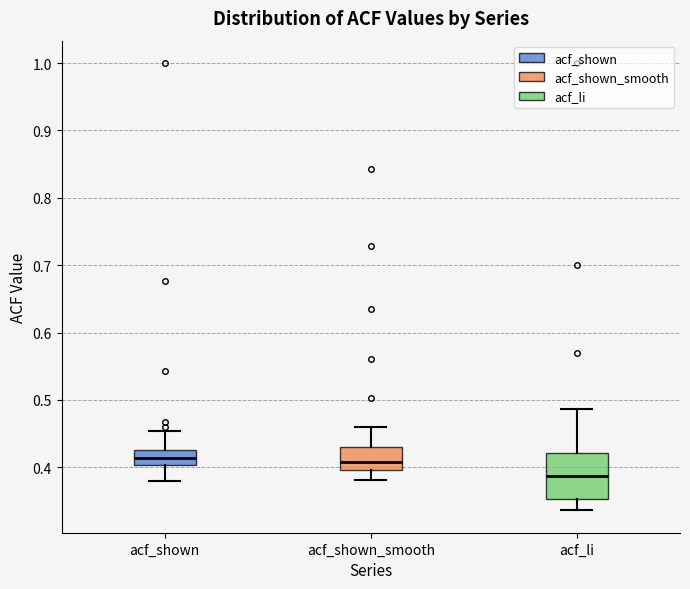

Reading left to right, transcribe this box plot: for each box, give where its median line is, the range the box spans, and where its two whiskers end, as read against the y-axis. The values are not printed on the chart, so give them approximately, as read against the axis.

acf_shown: median 0.41, box 0.40 to 0.43, whiskers 0.38 to 0.45
acf_shown_smooth: median 0.41, box 0.40 to 0.43, whiskers 0.38 to 0.46
acf_li: median 0.39, box 0.35 to 0.42, whiskers 0.34 to 0.49